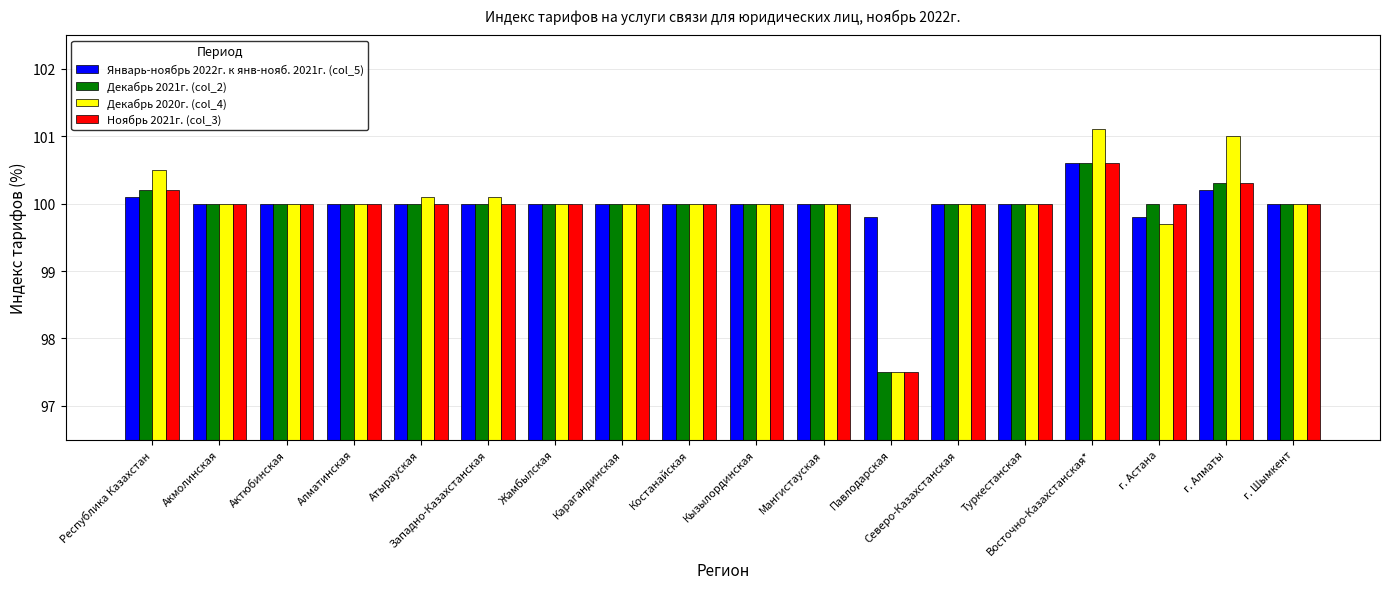

Which series has the widest spread of values?

Декабрь 2020г. (col_4)